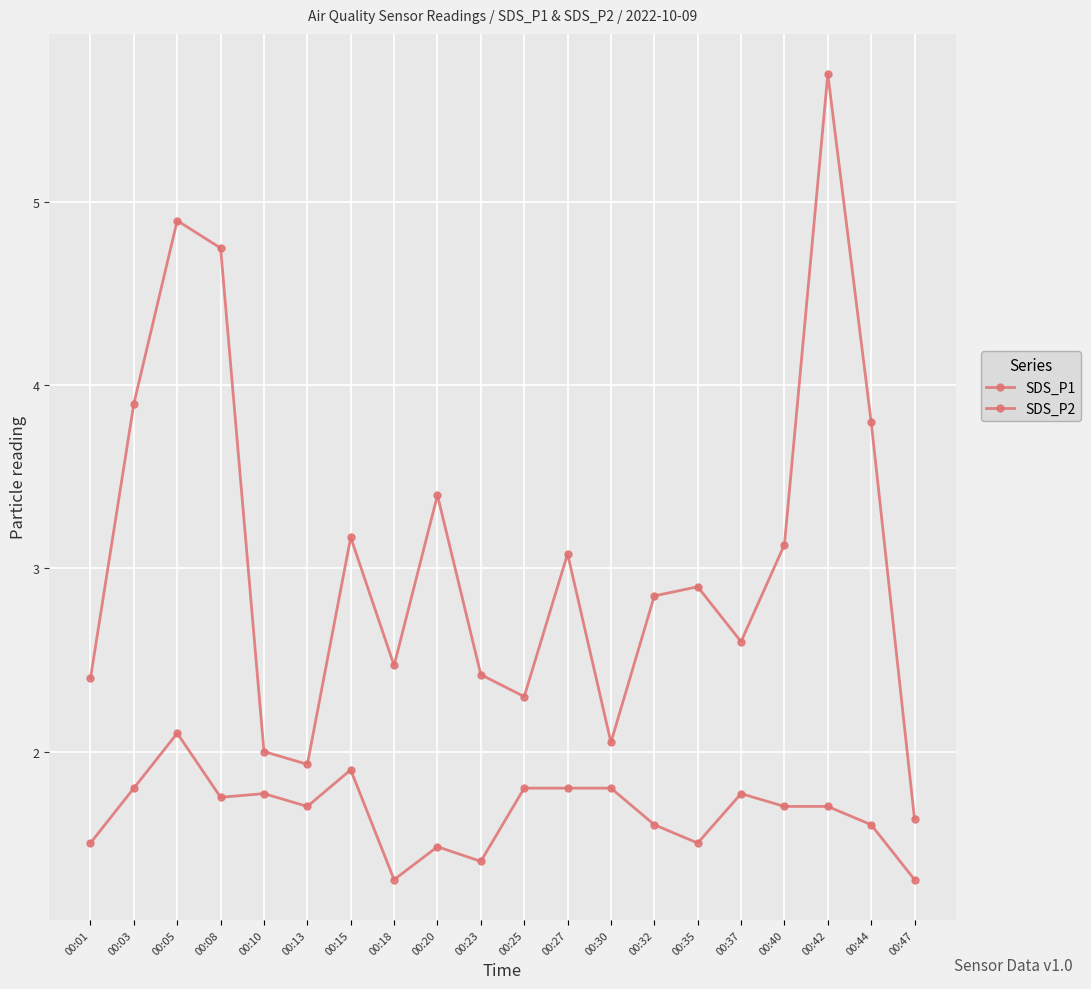

How many data points does each series have?

20